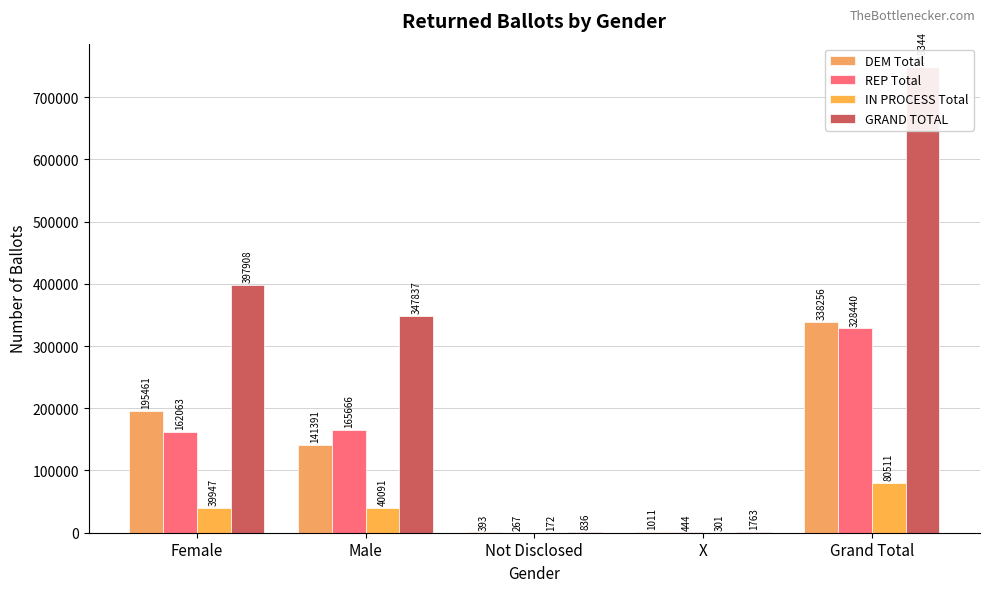

What is the value of the REP Total bar at the 1st from the left?

162063